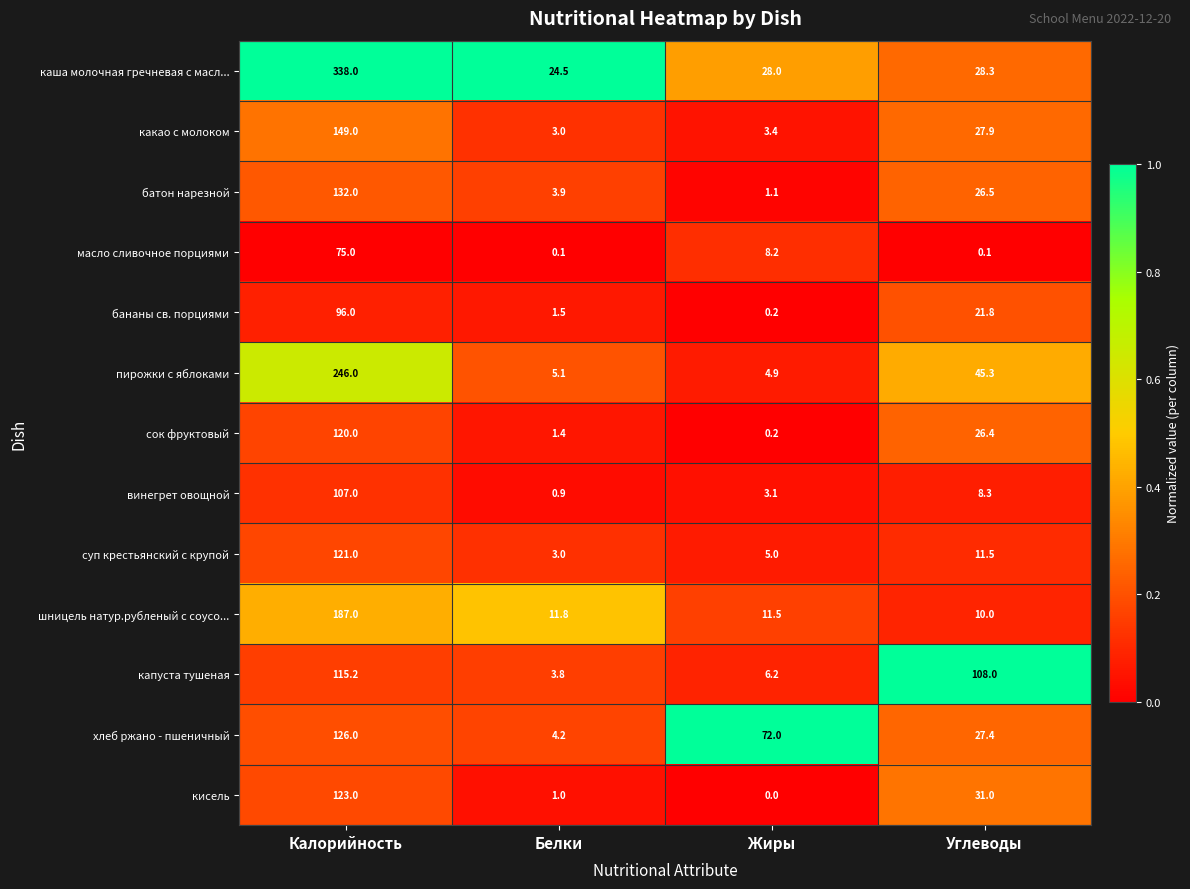

The винегрет овощной series shows 3.1 at Жиры. True or false?

True